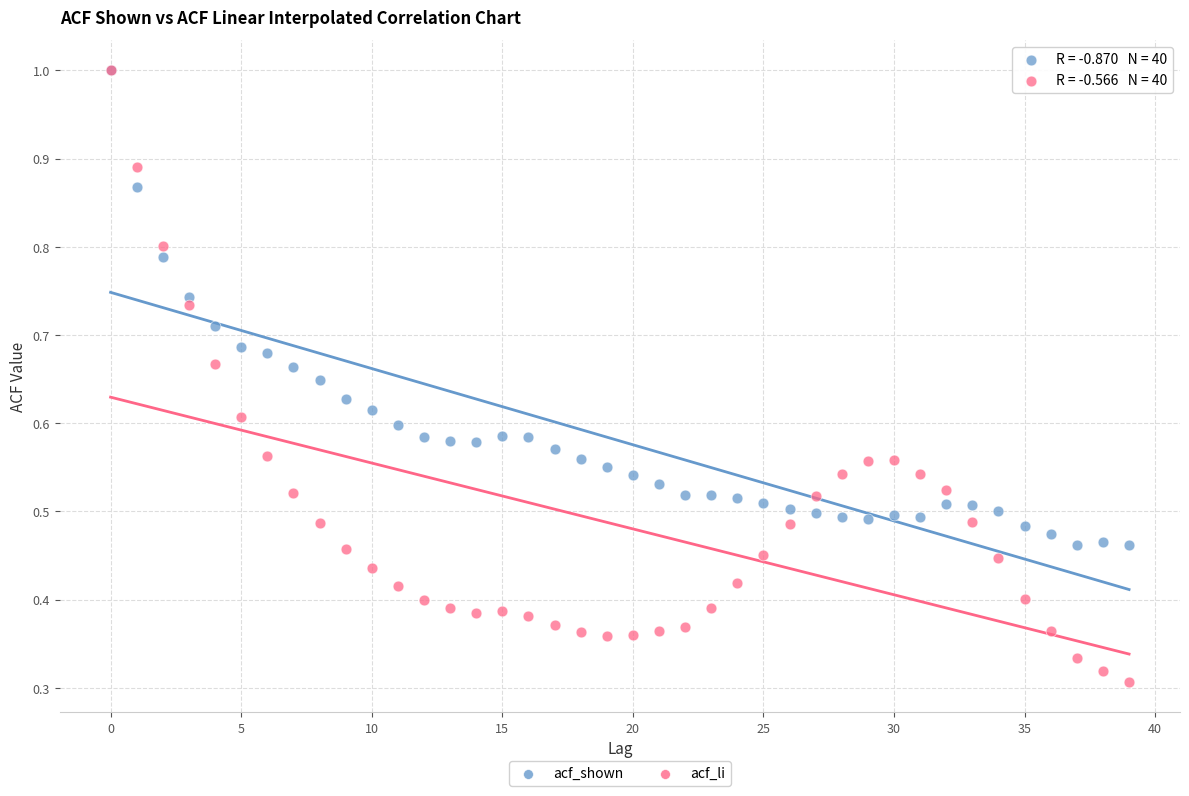

What are all the series names shown in the legend?

acf_shown, acf_li